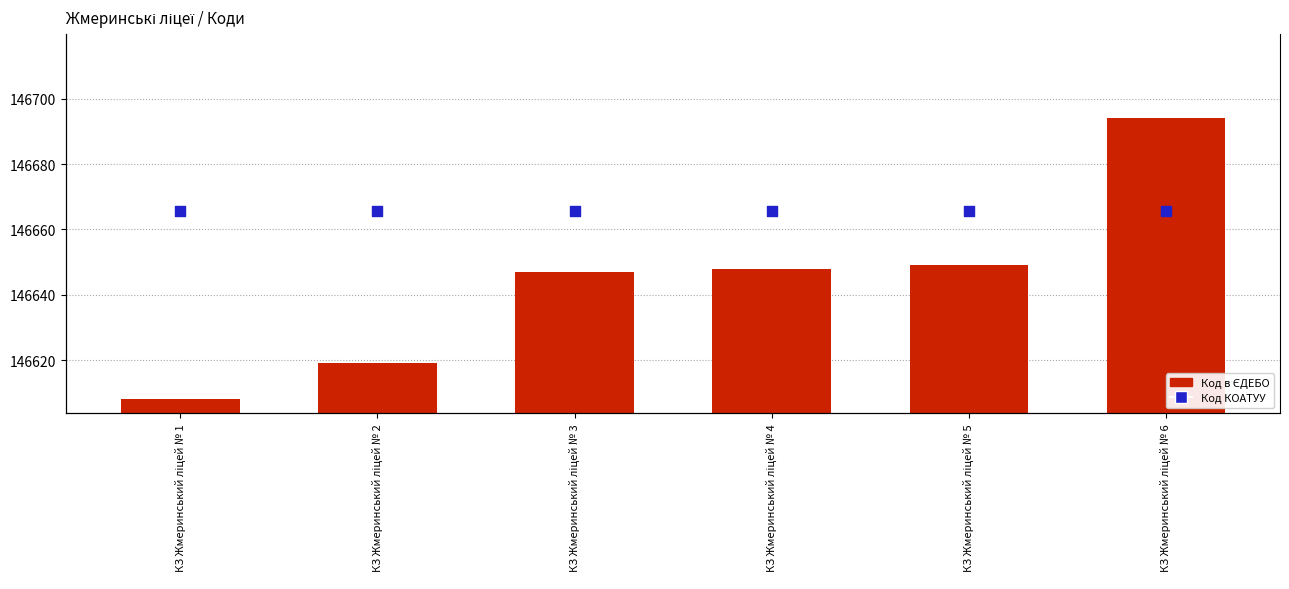

What are all the series names shown in the legend?

Код в ЄДЕБО, Код КОАТУУ